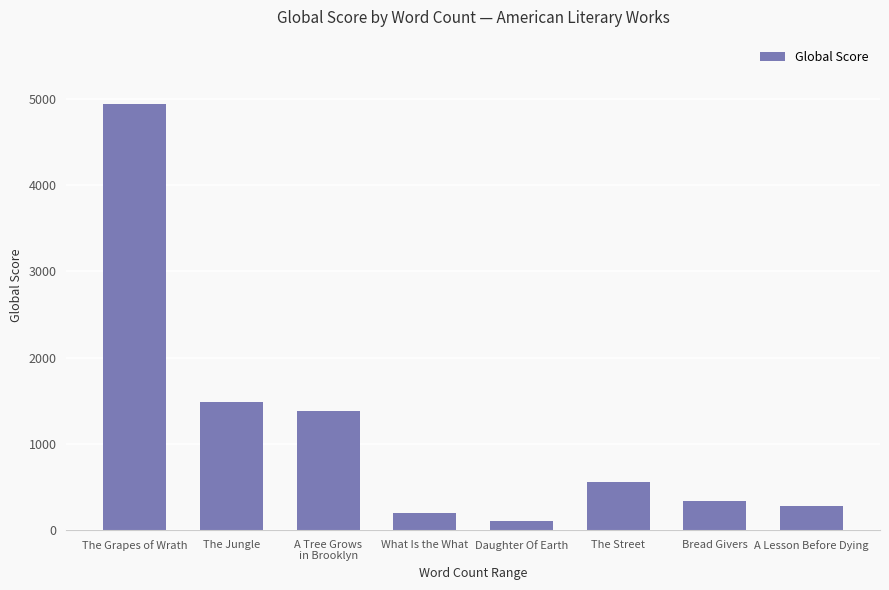

What value does the data have at The Street?

560